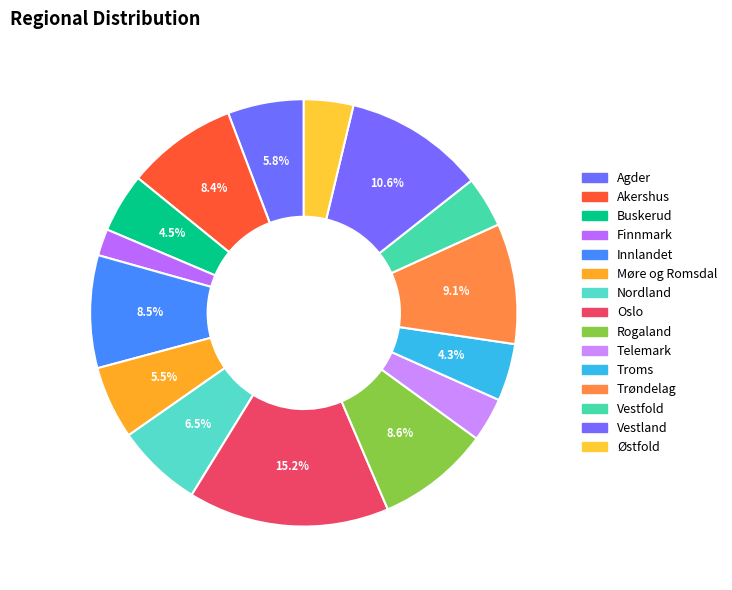

How many segments does this pie chart have?

15